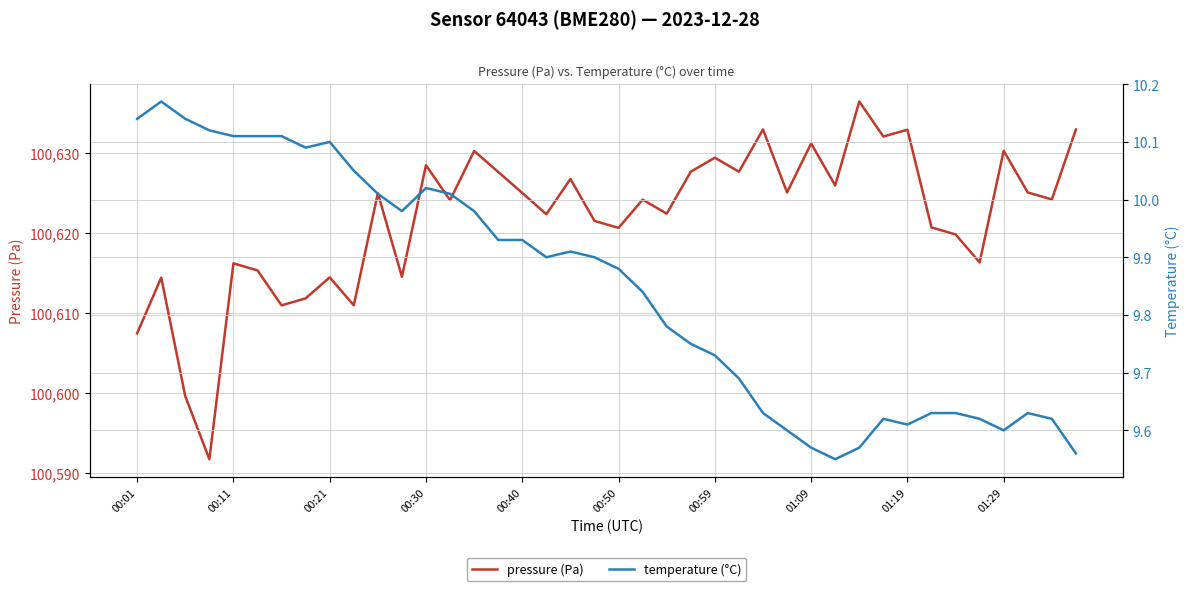

What is the minimum value for pressure (Pa)?

100591.7